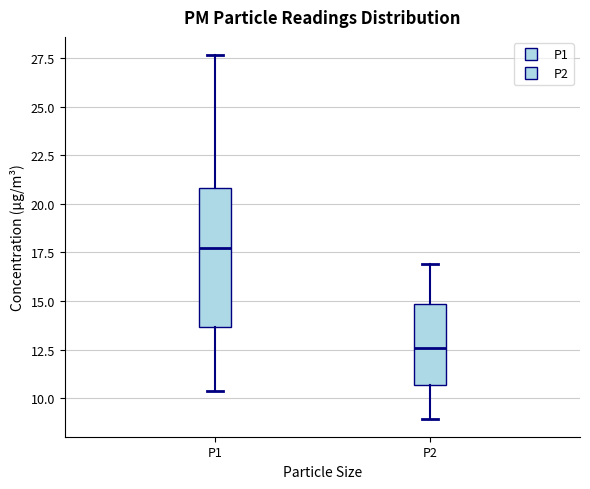

Which box is the tallest, from its lower edge to its upper edge?

P1